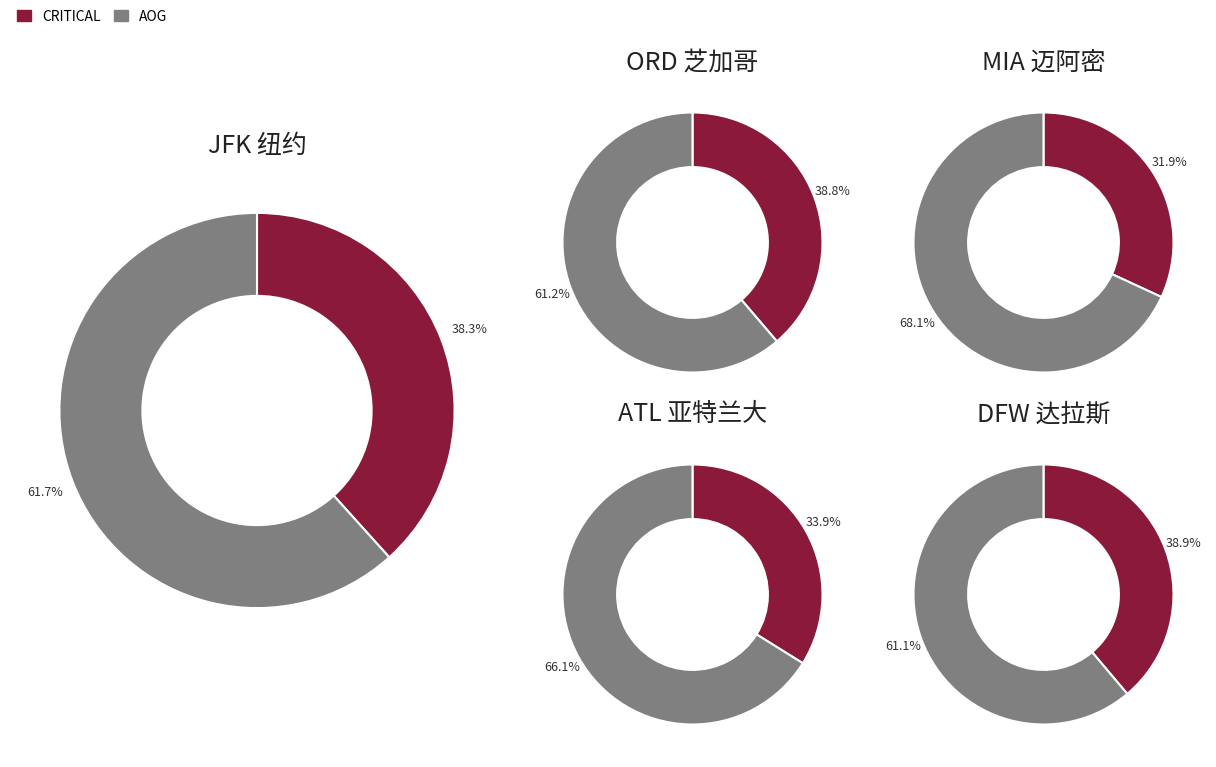

What percentage is NOT represented by AOG?

38.3%